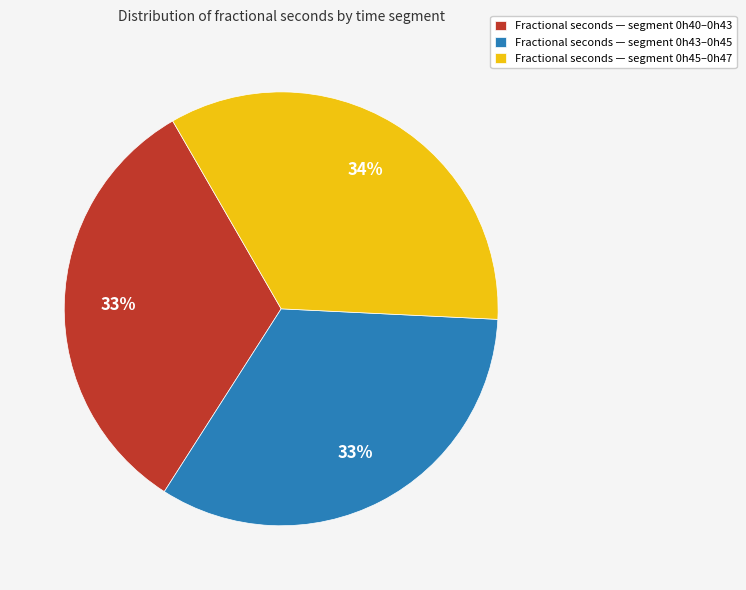

What is the ratio of the value at Fractional seconds — segment 0h43–0h45 to the value at Fractional seconds — segment 0h45–0h47?

1.0